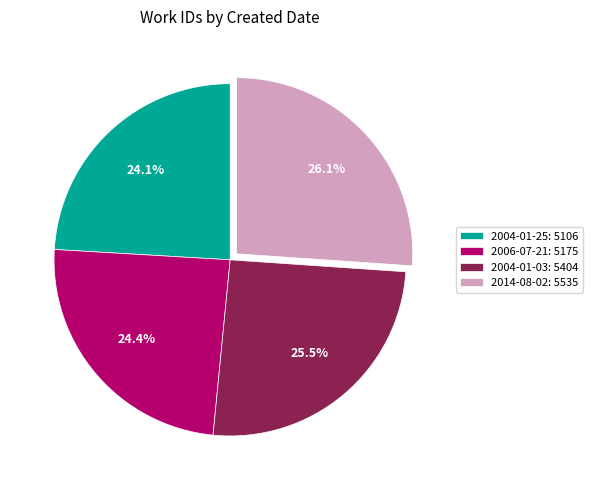

What percentage do 2004-01-25 and 2014-08-02 together represent?

50.1%